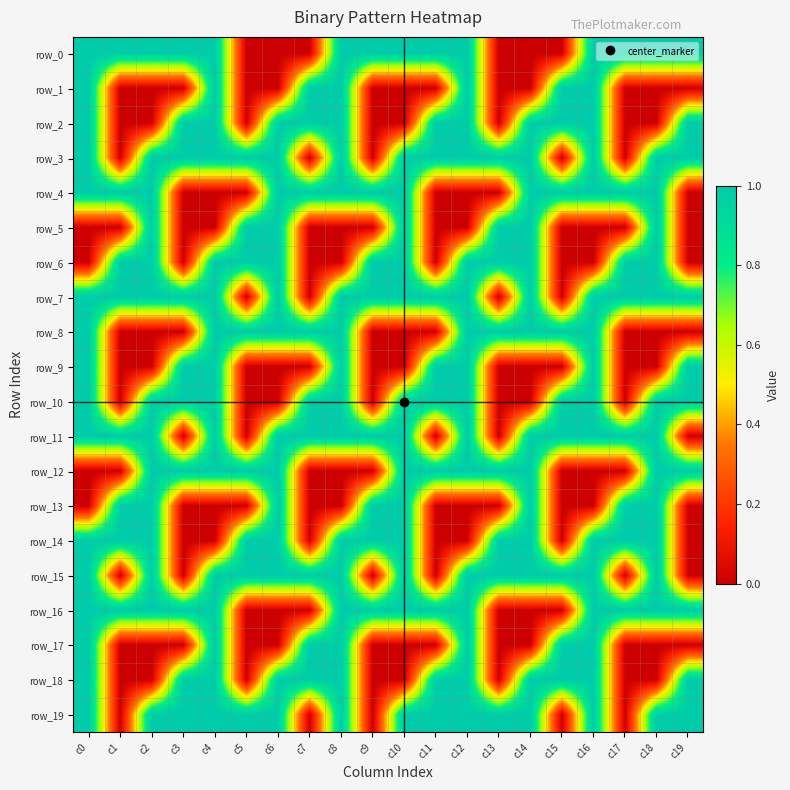

What is the sum of the row_0 values at c2 and c7?

1